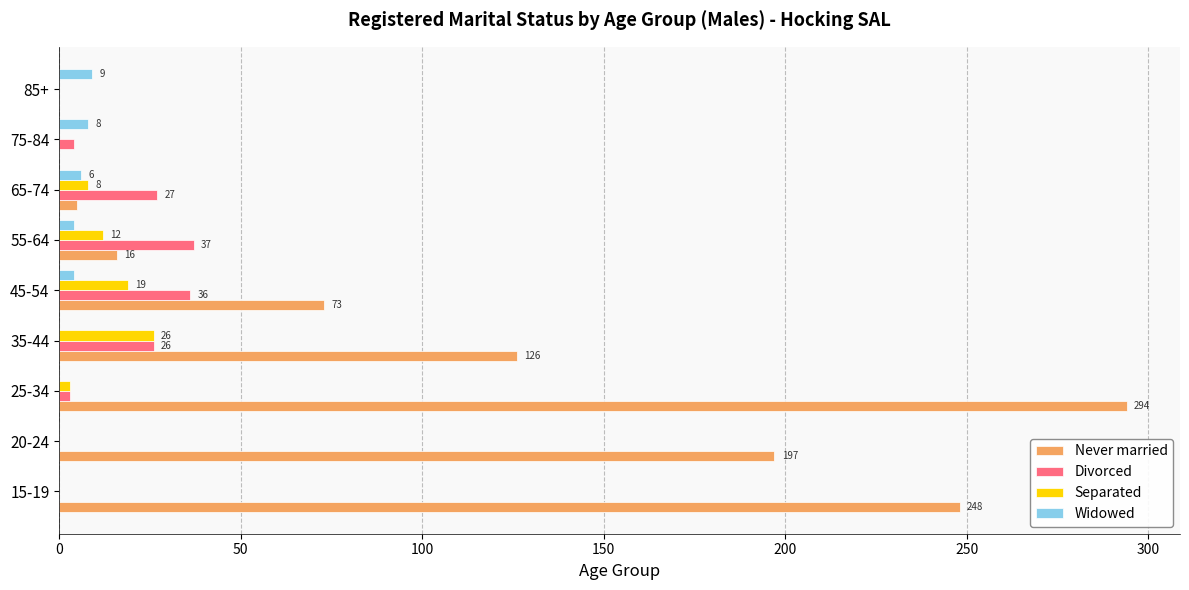

Where is Never married nearest to the value 147?

35-44